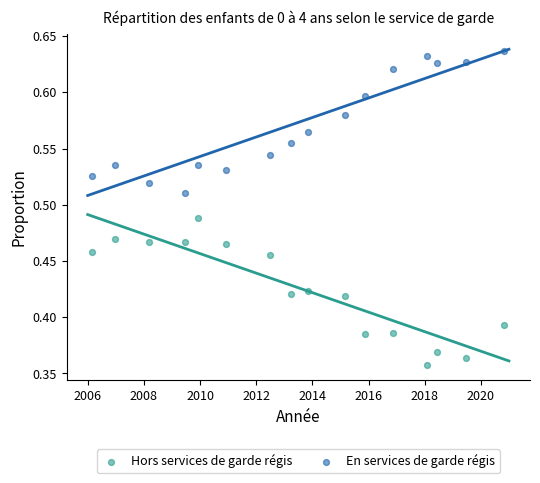

Across all data points, what is the range of X values (max minus min)?

14.7